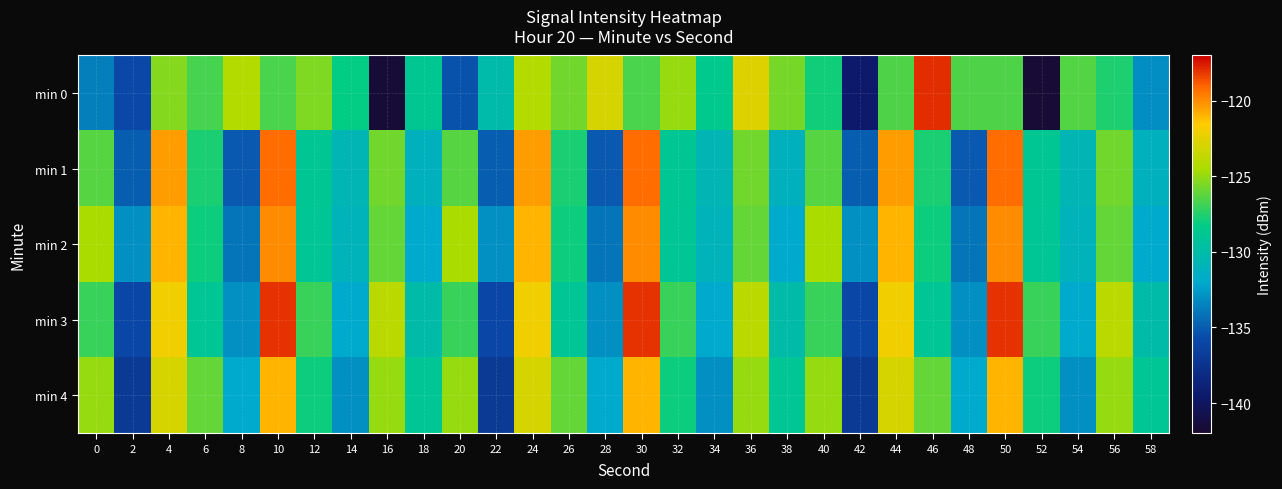

Reading left to right, what are all the values shown in this chart?

min 0: 0=-133.7	2=-135.8	4=-125.4	6=-126.7	8=-124.2	10=-126.6	12=-125.4	14=-128.2	16=-141.5	18=-128.8	20=-135.4	22=-130.1	24=-124.2	26=-125.7	28=-123.0	30=-126.7	32=-124.9	34=-128.5	36=-122.7	38=-125.6	40=-127.9	42=-139.6	44=-126.6	46=-117.9	48=-126.5	50=-126.5	52=-141.6	54=-126.4	56=-127.6	58=-133.1
min 1: 0=-126.3	2=-134.9	4=-120.4	6=-127.7	8=-135.1	10=-119.2	12=-128.8	14=-130.7	16=-125.8	18=-131.2	20=-126.3	22=-134.9	24=-120.4	26=-127.7	28=-135.1	30=-119.2	32=-128.8	34=-130.7	36=-125.8	38=-131.2	40=-126.3	42=-134.9	44=-120.4	46=-127.7	48=-135.1	50=-119.2	52=-128.8	54=-130.7	56=-125.8	58=-131.2
min 2: 0=-124.5	2=-133.0	4=-121.0	6=-128.0	8=-134.0	10=-120.0	12=-129.0	14=-131.0	16=-126.0	18=-132.0	20=-124.5	22=-133.0	24=-121.0	26=-128.0	28=-134.0	30=-120.0	32=-129.0	34=-131.0	36=-126.0	38=-132.0	40=-124.5	42=-133.0	44=-121.0	46=-128.0	48=-134.0	50=-120.0	52=-129.0	54=-131.0	56=-126.0	58=-132.0
min 3: 0=-127.0	2=-136.0	4=-122.0	6=-129.0	8=-133.0	10=-118.0	12=-127.0	14=-132.0	16=-124.0	18=-130.0	20=-127.0	22=-136.0	24=-122.0	26=-129.0	28=-133.0	30=-118.0	32=-127.0	34=-132.0	36=-124.0	38=-130.0	40=-127.0	42=-136.0	44=-122.0	46=-129.0	48=-133.0	50=-118.0	52=-127.0	54=-132.0	56=-124.0	58=-130.0
min 4: 0=-125.0	2=-137.0	4=-123.0	6=-126.0	8=-132.0	10=-121.0	12=-128.0	14=-133.0	16=-125.0	18=-129.0	20=-125.0	22=-137.0	24=-123.0	26=-126.0	28=-132.0	30=-121.0	32=-128.0	34=-133.0	36=-125.0	38=-129.0	40=-125.0	42=-137.0	44=-123.0	46=-126.0	48=-132.0	50=-121.0	52=-128.0	54=-133.0	56=-125.0	58=-129.0